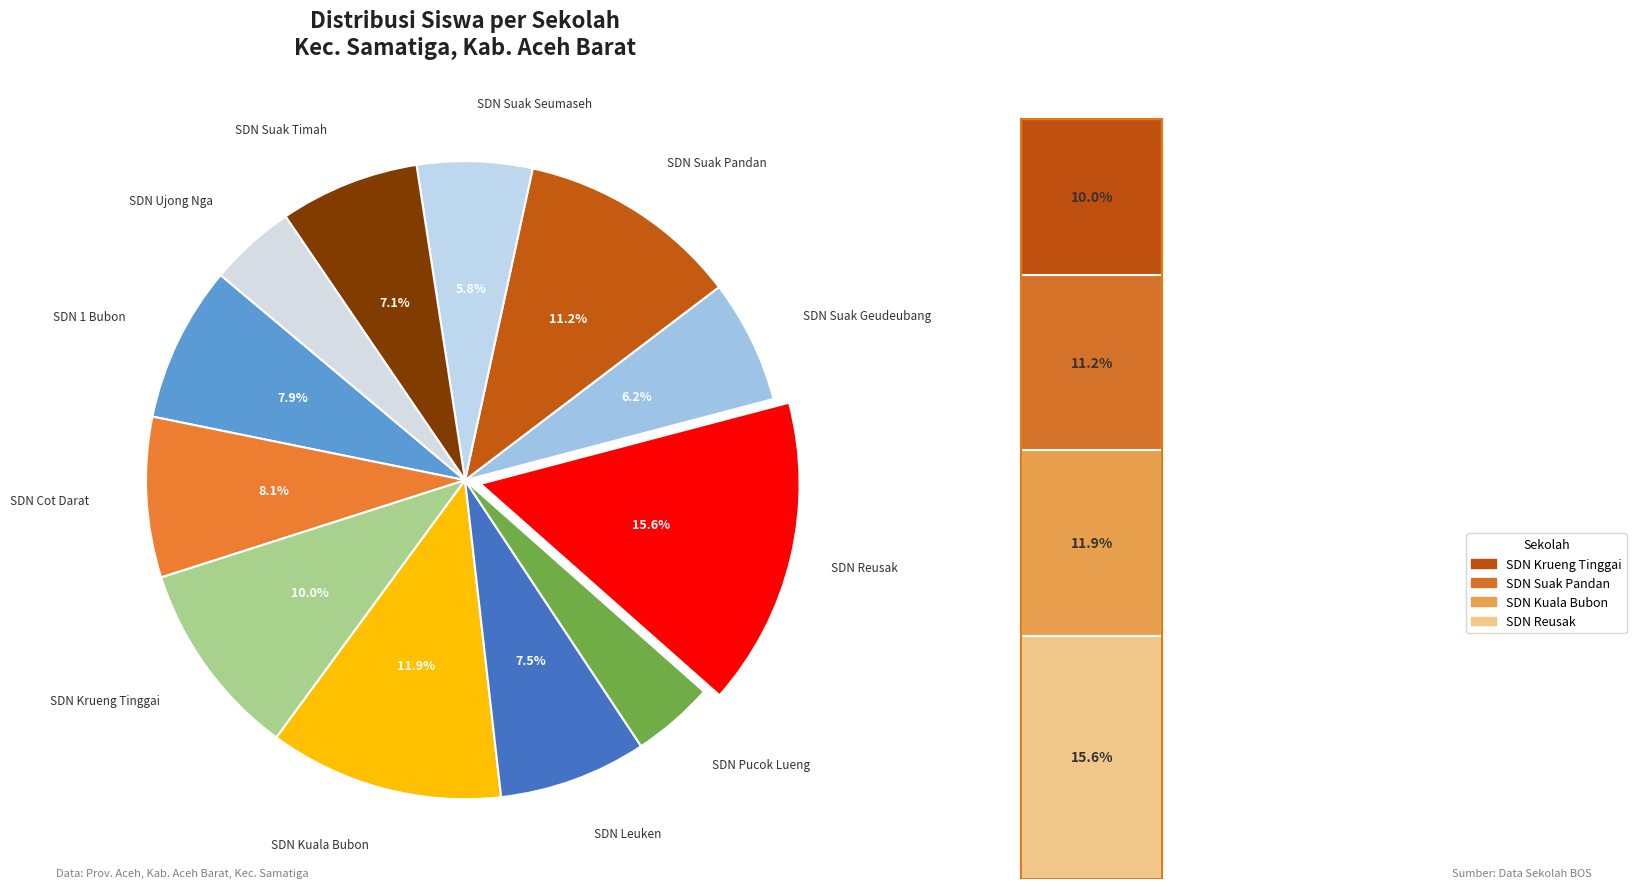

To the nearest percent, what percentage of the pie is SD NEGERI SUAK SEUMASEH?

6%